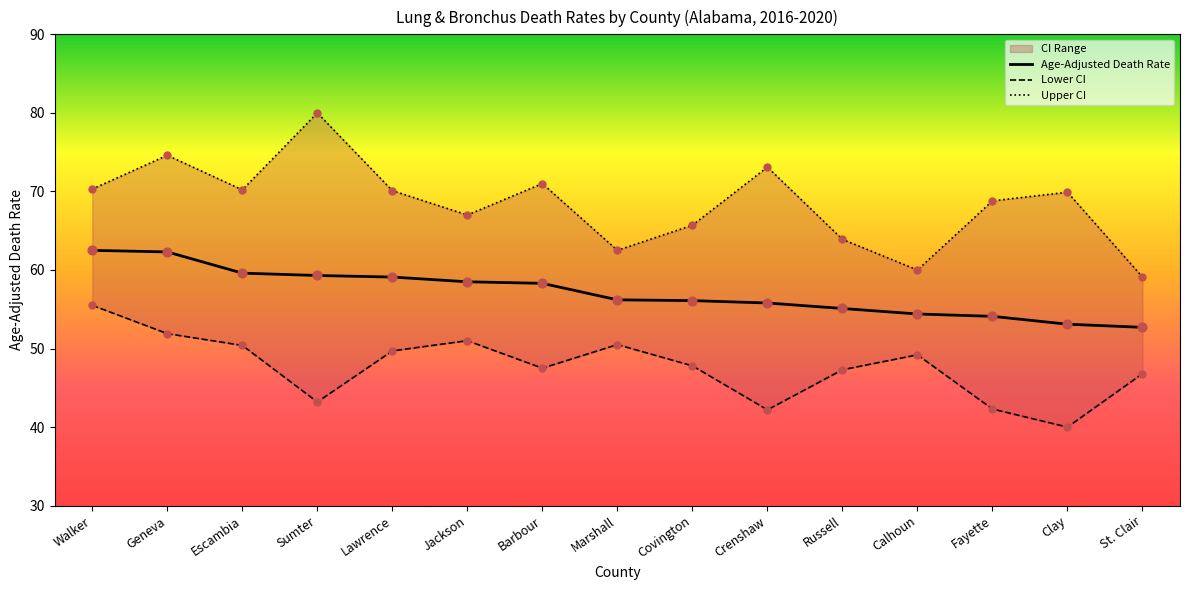

Which series contains the highest Y value?

Upper CI